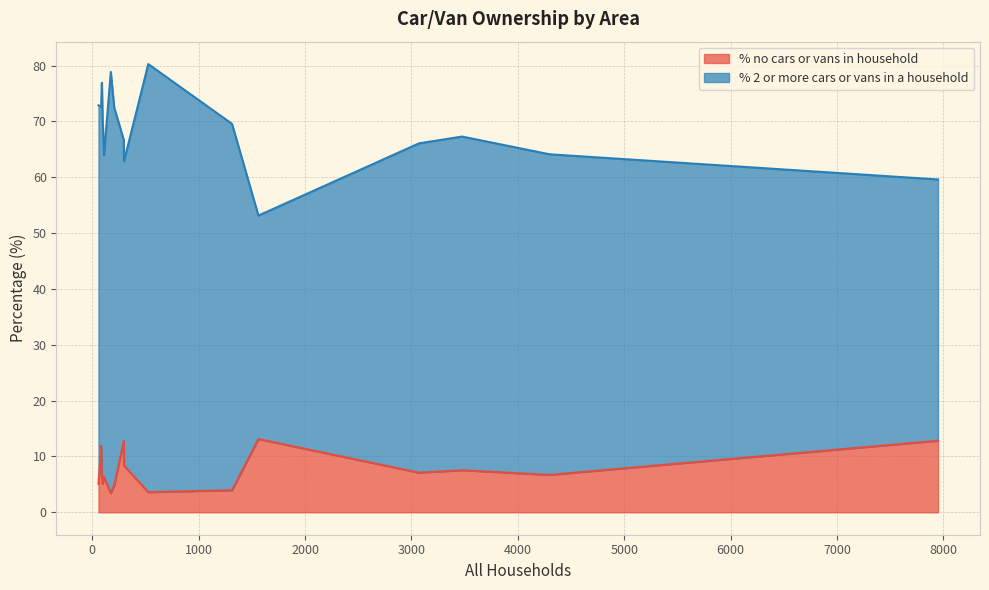

How many values in the % 2 or more cars or vans in a household series exceed 60?

8